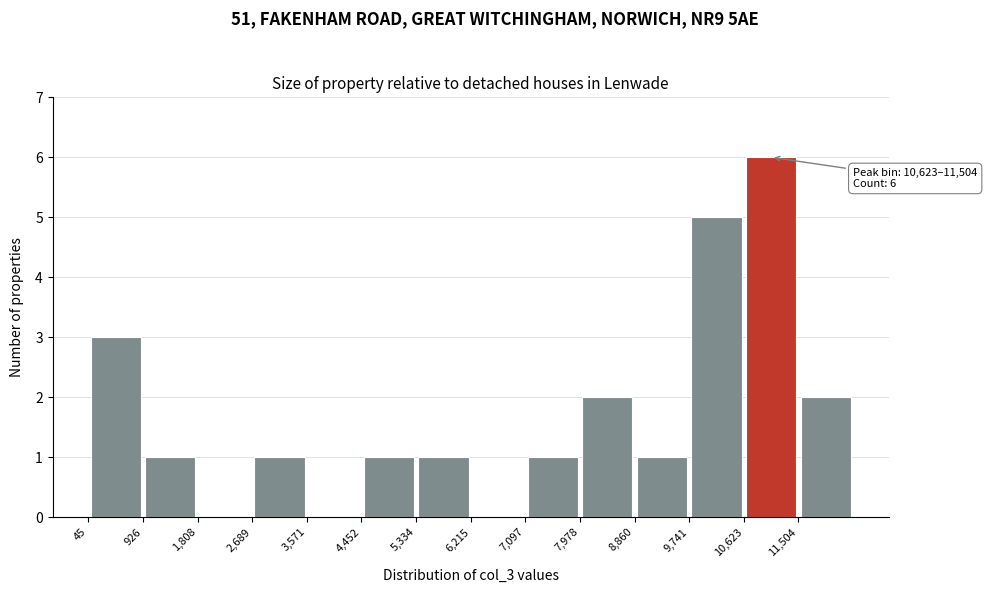

Over which range of the x-axis is the bar tallest?

10600 to 11500